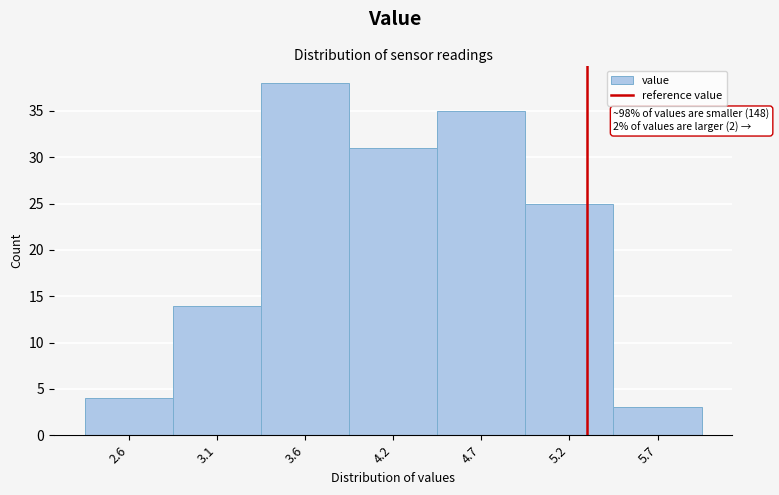

Reading left to right, what are all the values shown in this chart?

2.6=4	3.1=14	3.6=38	4.2=31	4.7=35	5.2=25	5.7=3